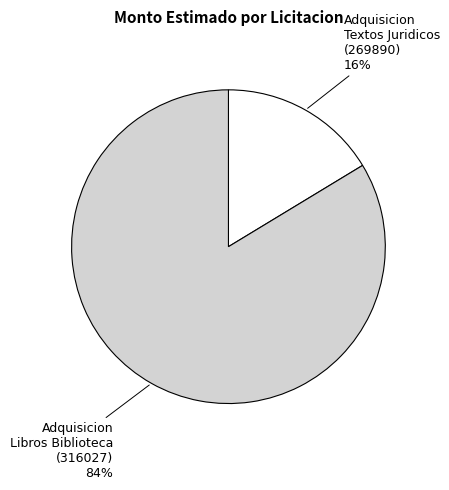

The Adquisicion Textos Juridicos (269890) slice represents 8% of the pie. True or false?

False